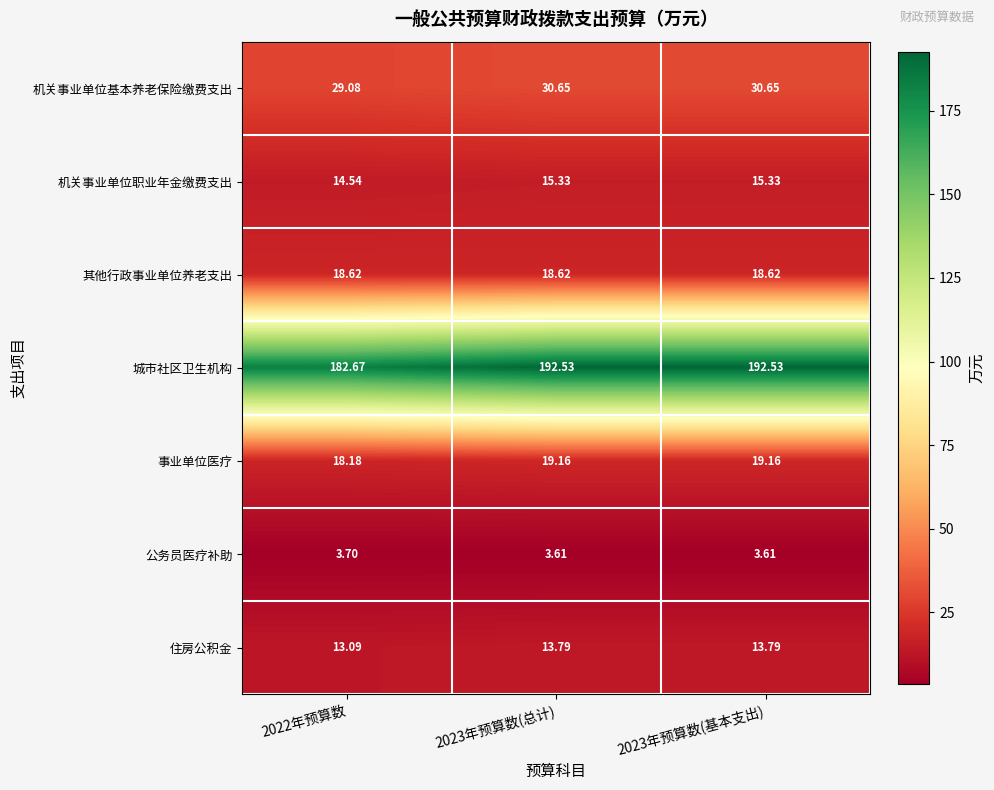

Which series has the largest total across all categories?

城市社区卫生机构